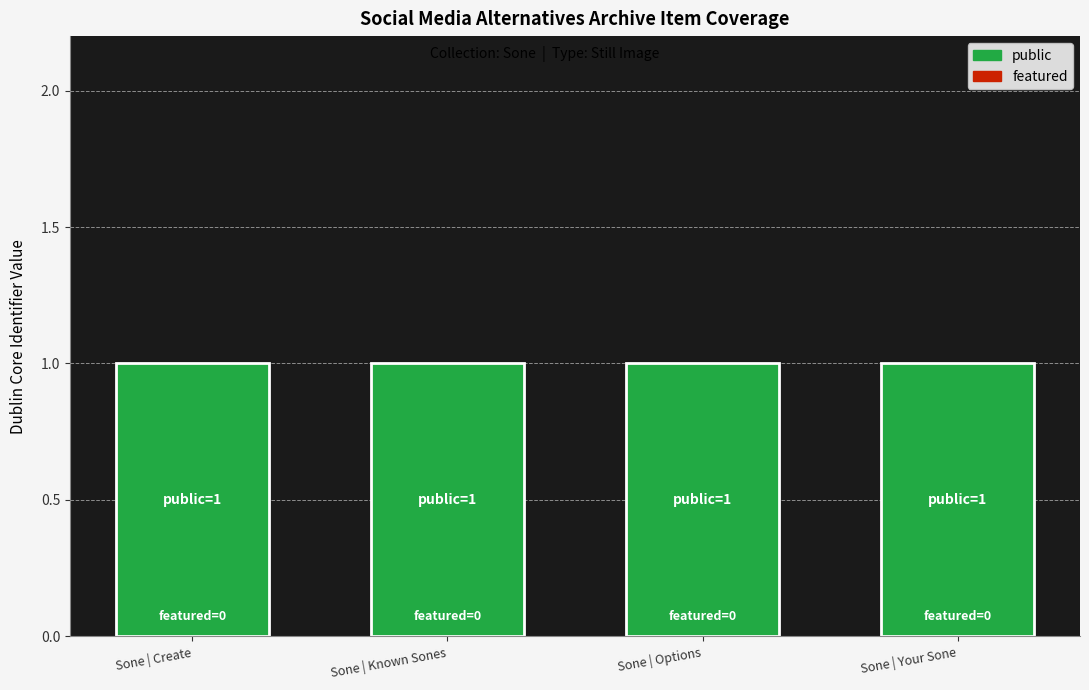

Between Sone | Create and Sone | Options, which series saw the biggest shift?

featured